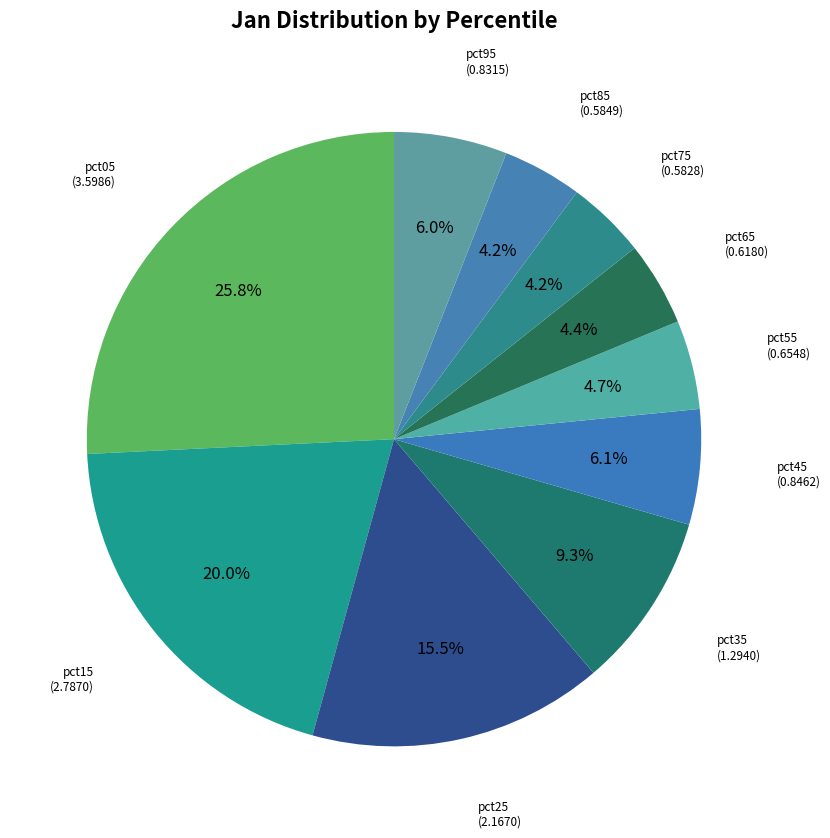

True or false: pct45 accounts for 6% of the total.

True